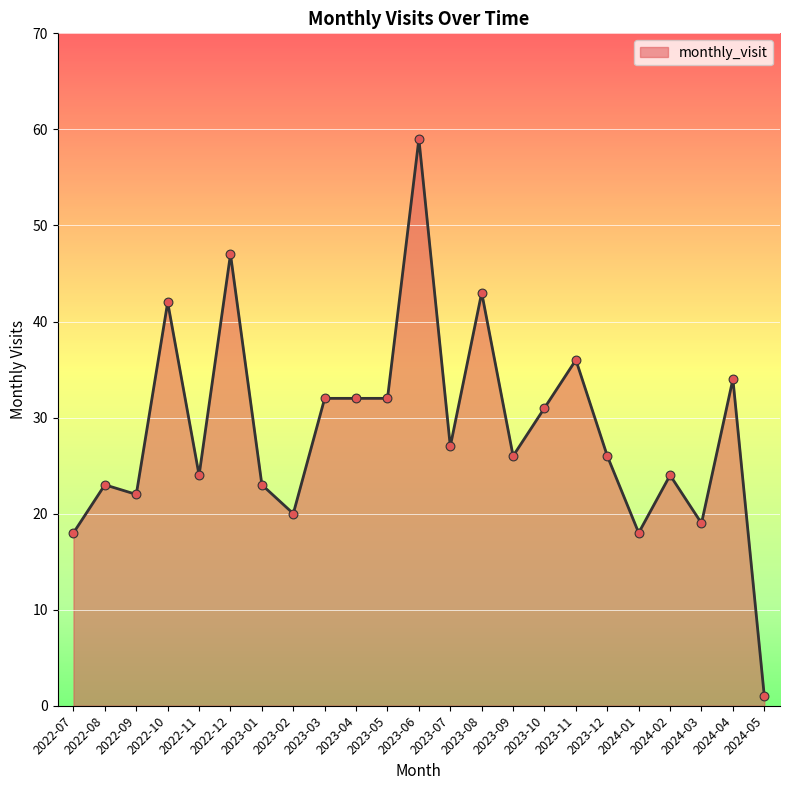

What is the ratio of the value at 2023-08 to the value at 2022-10?

1.0